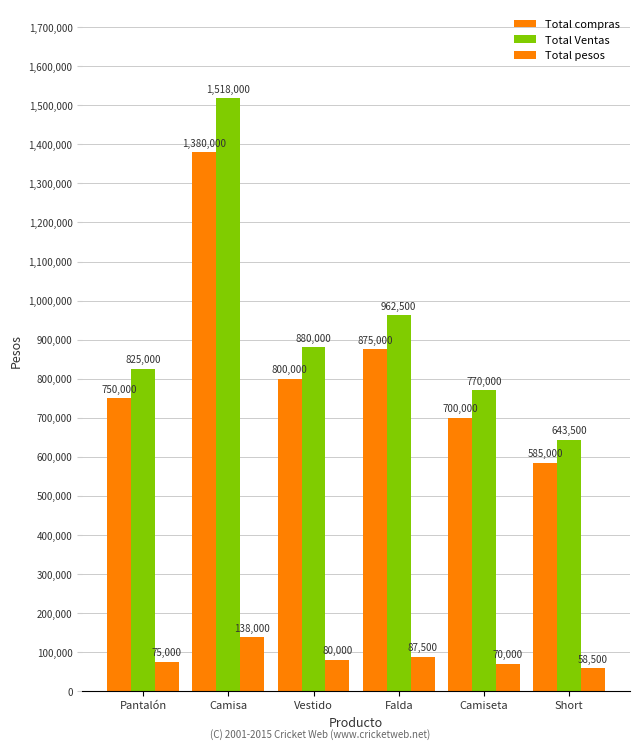

Reading left to right, transcribe all the data shown in this chart.

Total compras: 750000	1380000	800000	875000	700000	585000
Total Ventas: 825000	1518000	880000	962500	770000	643500
Total pesos: 75000	138000	80000	87500	70000	58500